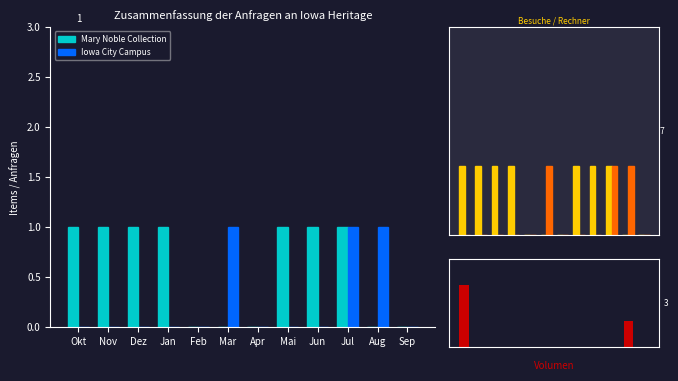

Is it true that Mary Noble Collection equals -1 at Feb?

False